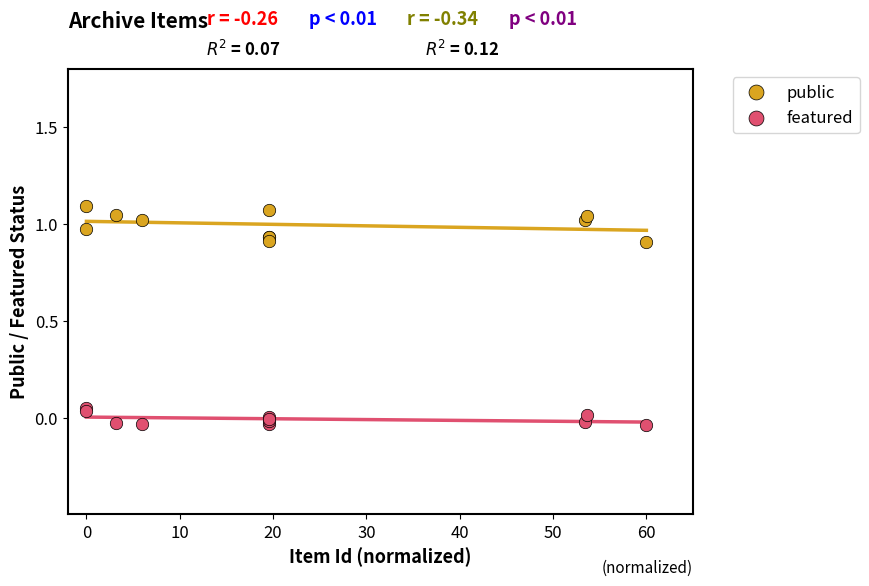

Which series reaches the minimum Y coordinate?

featured